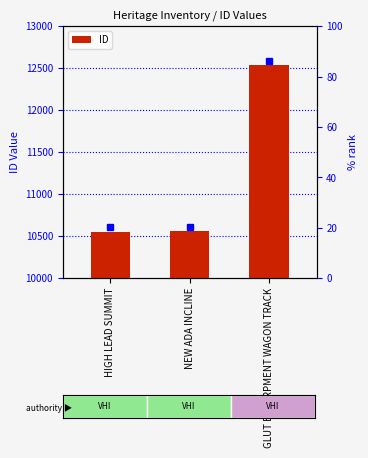

How many data points does each series have?

3